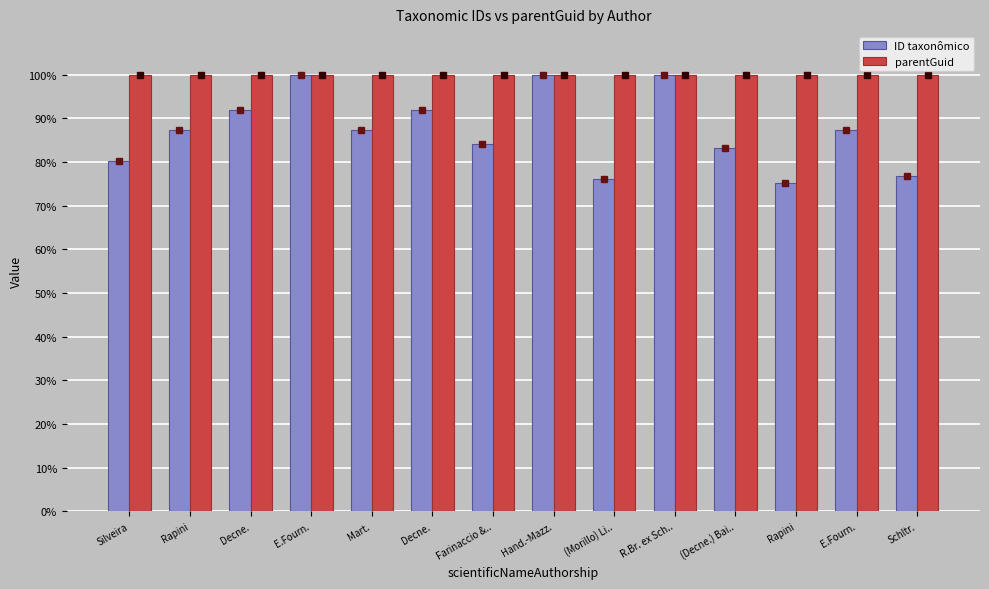

Count the number of categories in the chart.

14